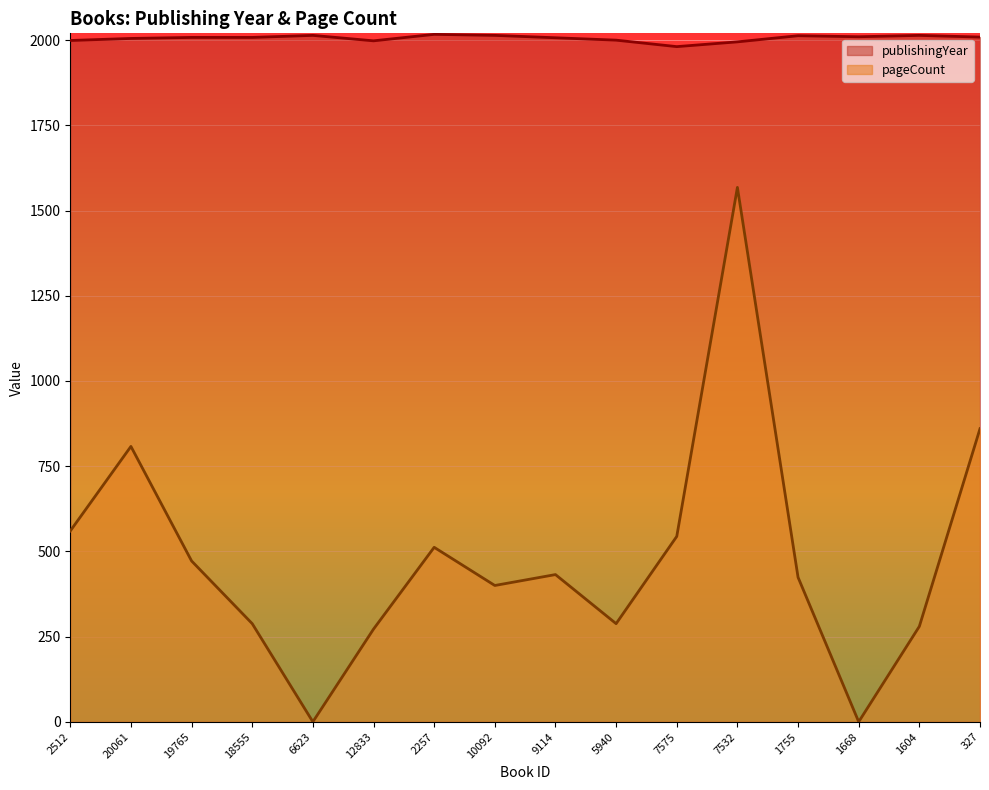

True or false: publishingYear has more than 2 interior local peaks.

True